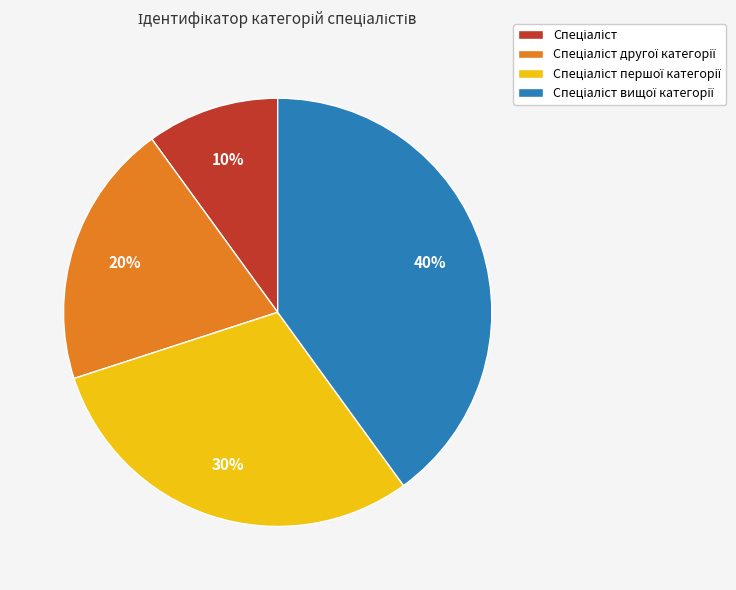

Is there any slice that represents more than half of the pie?

No